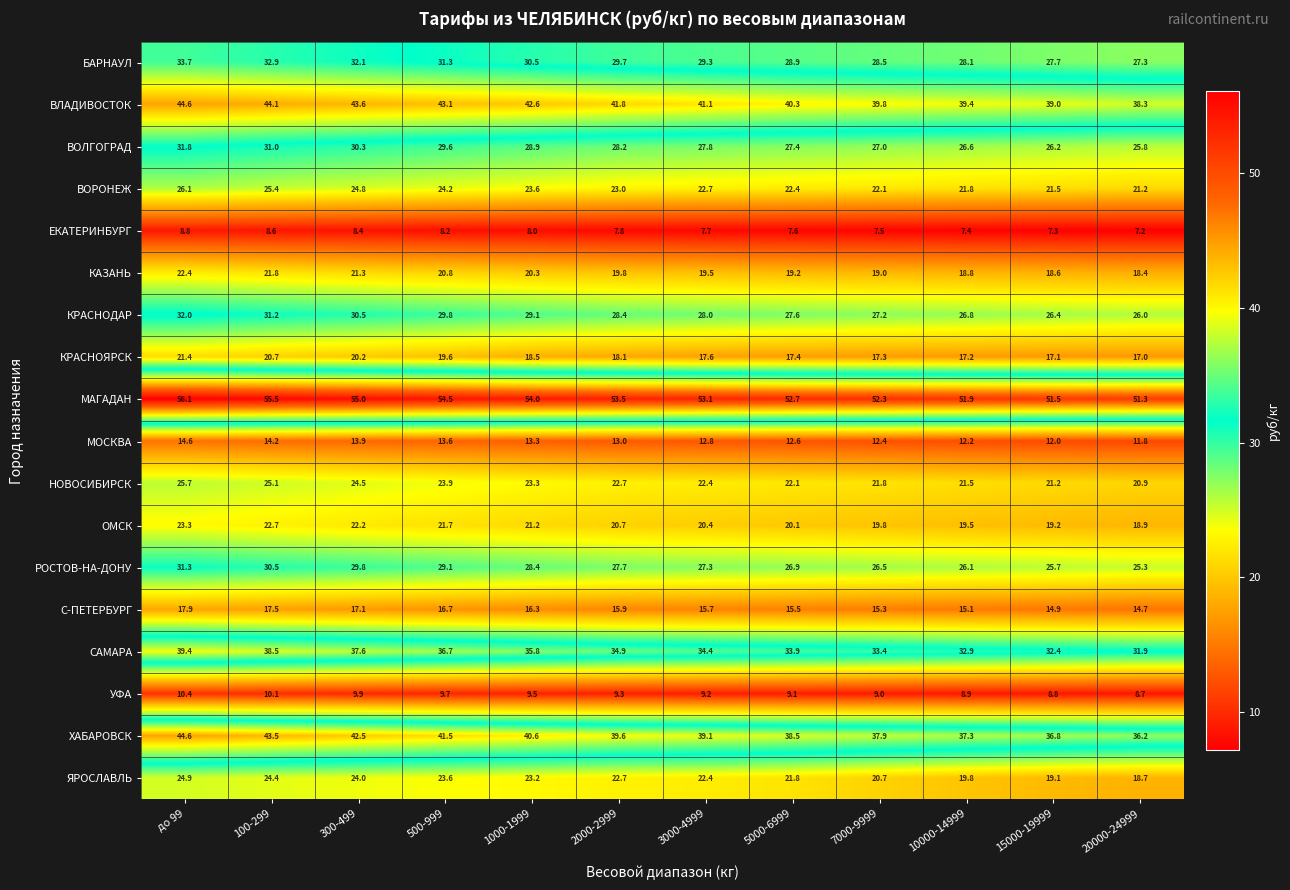

At which label is МАГАДАН closest to 53?

3000-4999